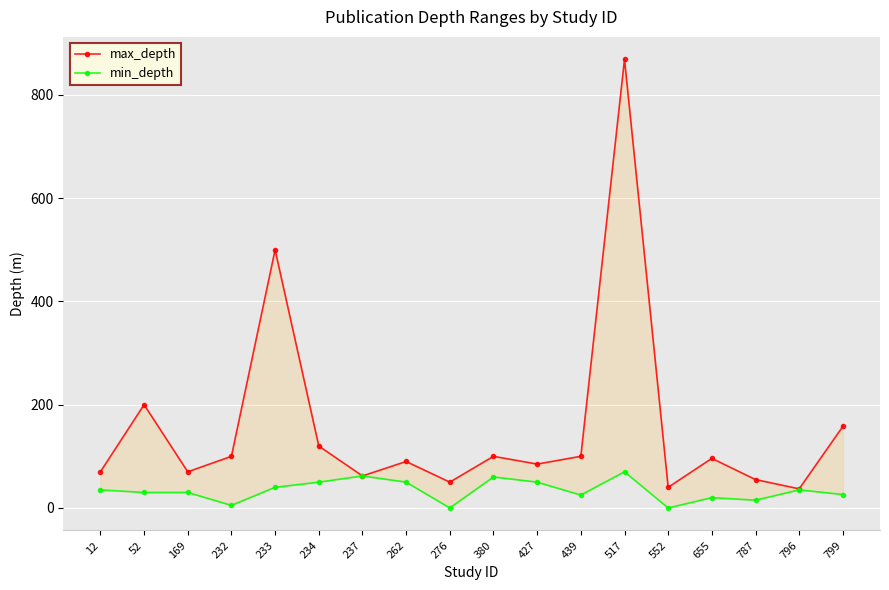

At which label does min_depth first exceed 35?

233